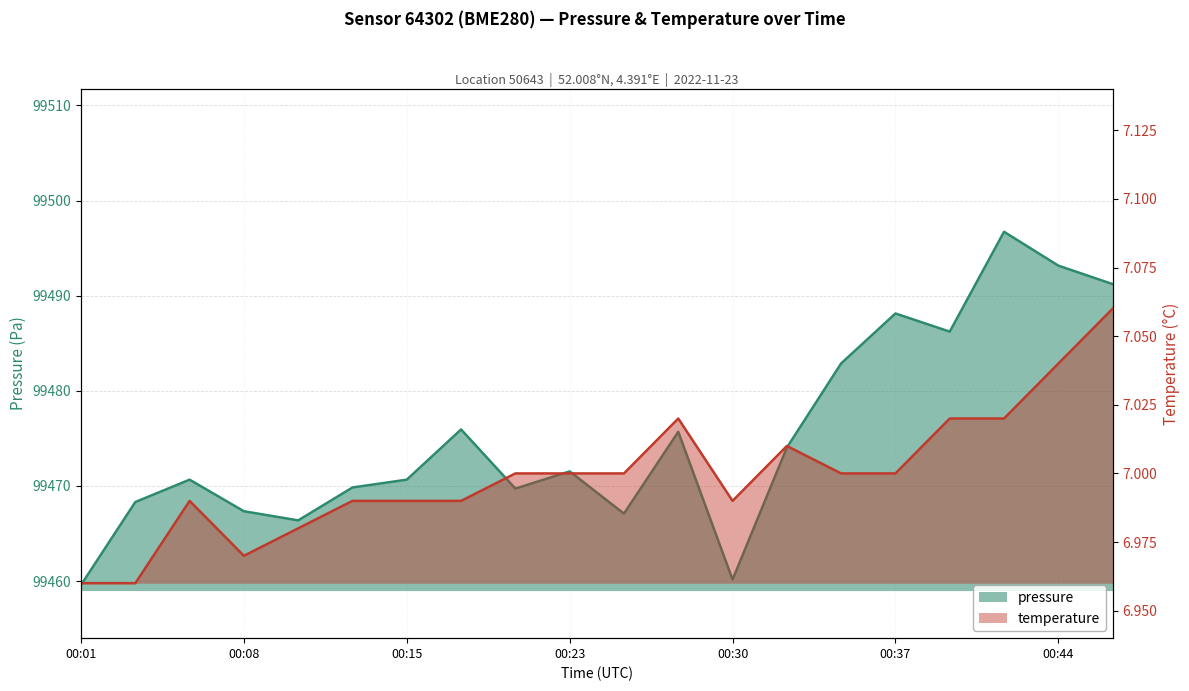

What is the total value across all series at 2022-11-23T00:20:40?

99476.7